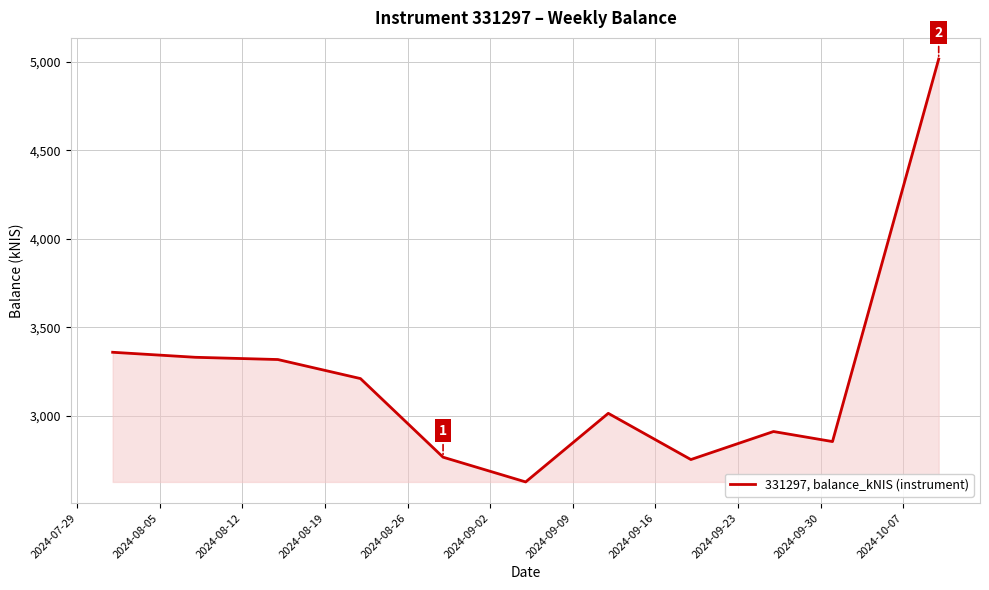

What is the difference between the maximum and minimum values?

2391.4